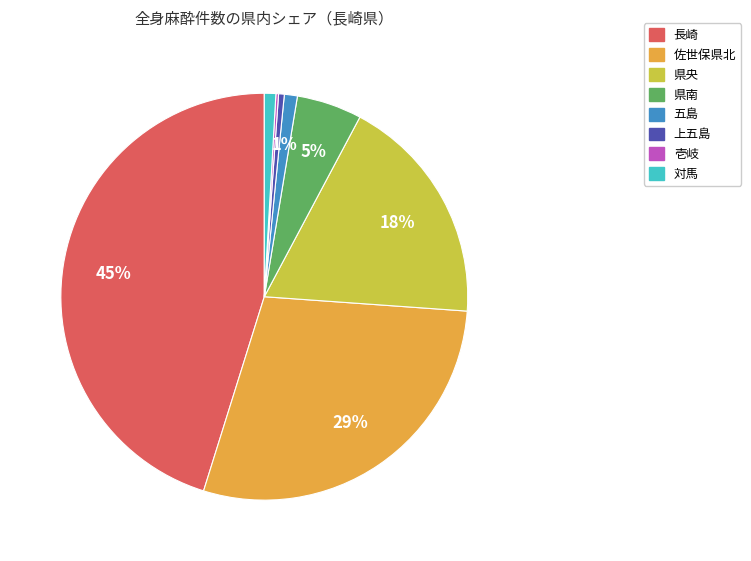

To the nearest percent, what portion does 長崎 represent?

45%